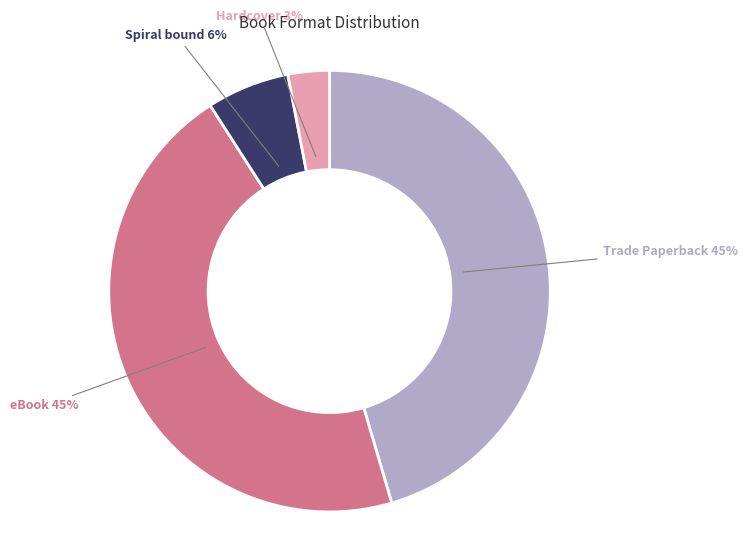

To the nearest percent, what is the average slice percentage?

25%